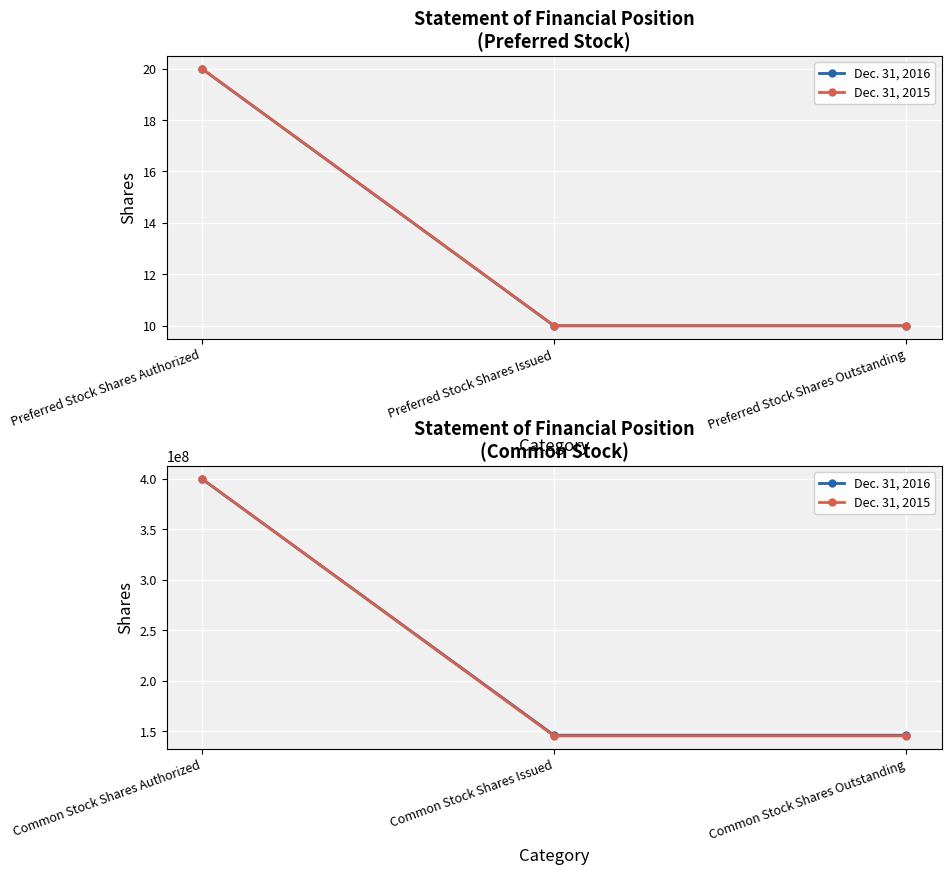

Which series has the largest range (max minus min)?

Dec. 31, 2015